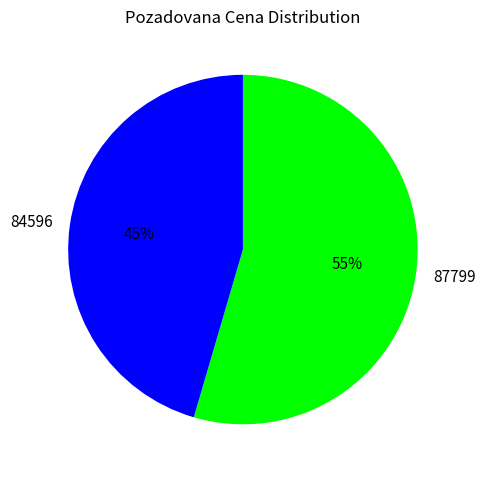

Does 84596 account for over 50% of the chart?

No